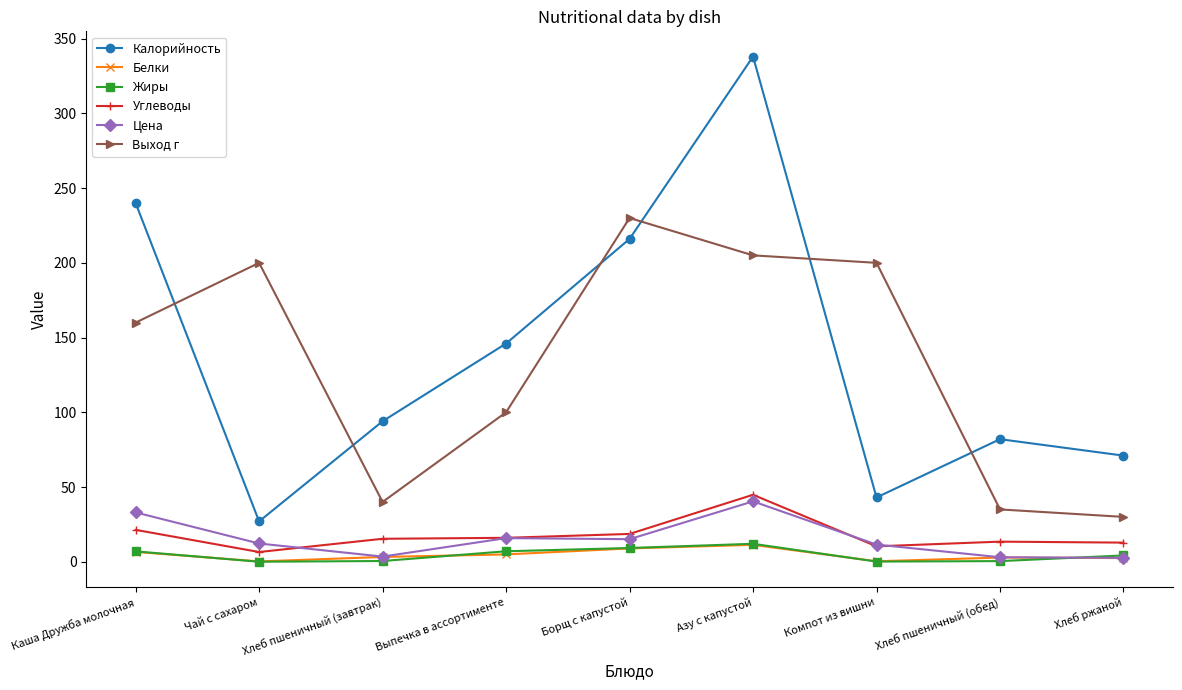

Rank the categories by Калорийность value from highest to lowest.

Азу с капустой, Каша Дружба молочная, Борщ с капустой, Выпечка в ассортименте, Хлеб пшеничный (завтрак), Хлеб пшеничный (обед), Хлеб ржаной, Компот из вишни, Чай с сахаром